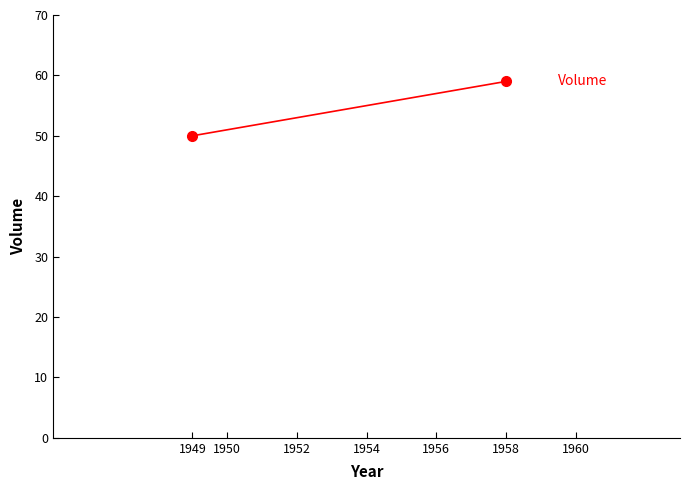

At which category does the chart reach its minimum across all series?

1949